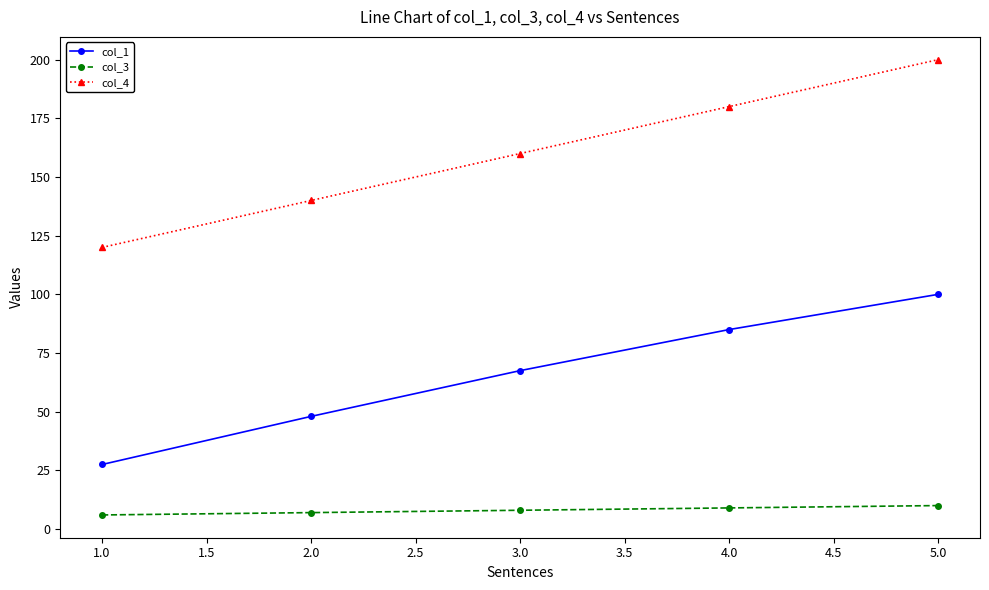

At which category is the sum across all series the highest?

5.0